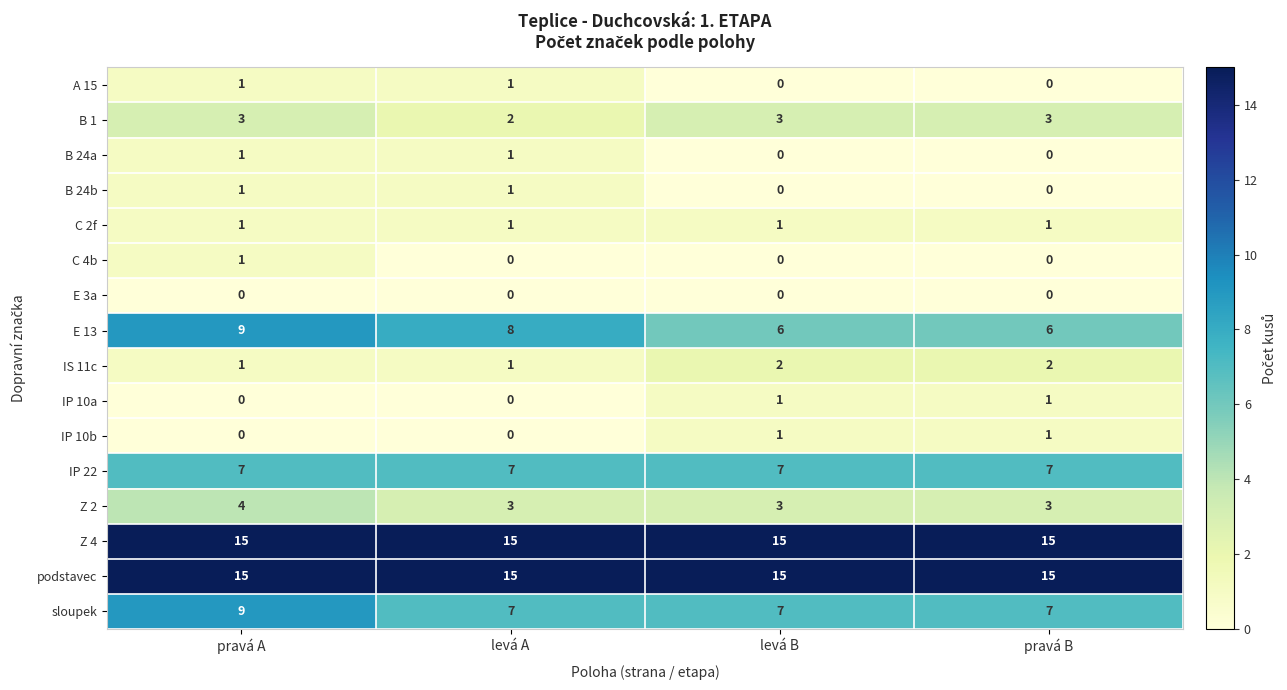

What is the sum of all IP 22 values?

28